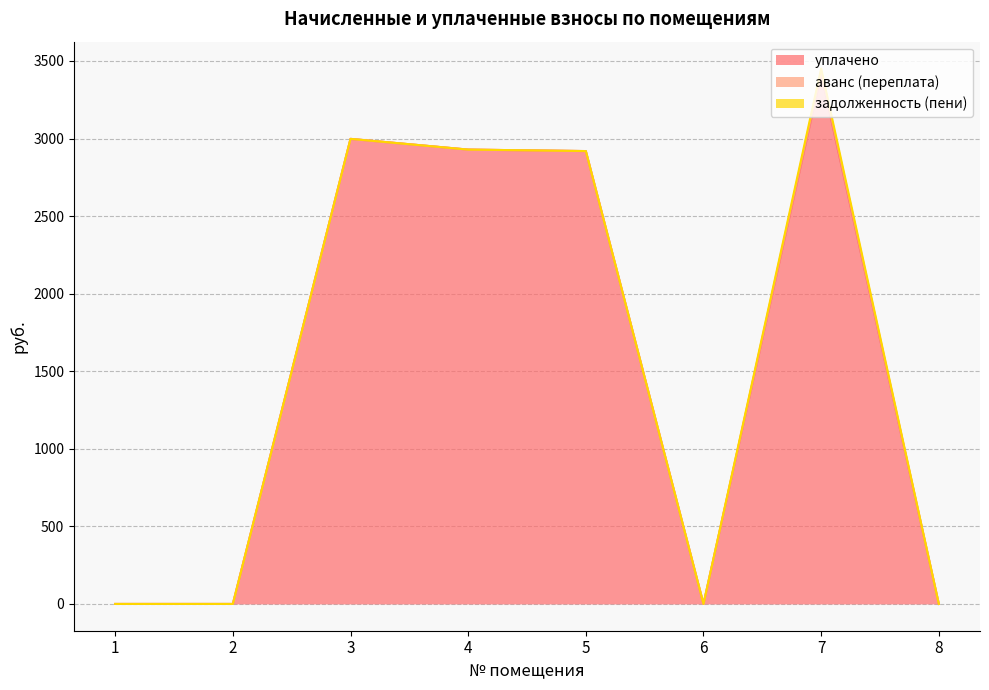

At which category does задолженность (пени) reach its first local peak?

7